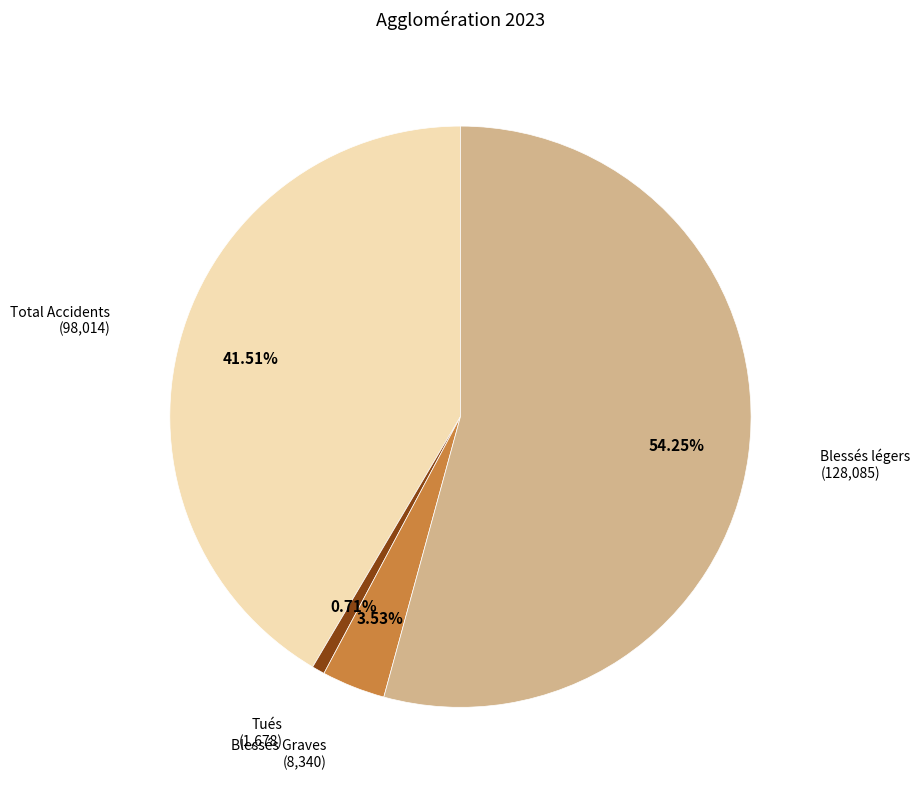

Is there any slice that represents more than half of the pie?

Yes